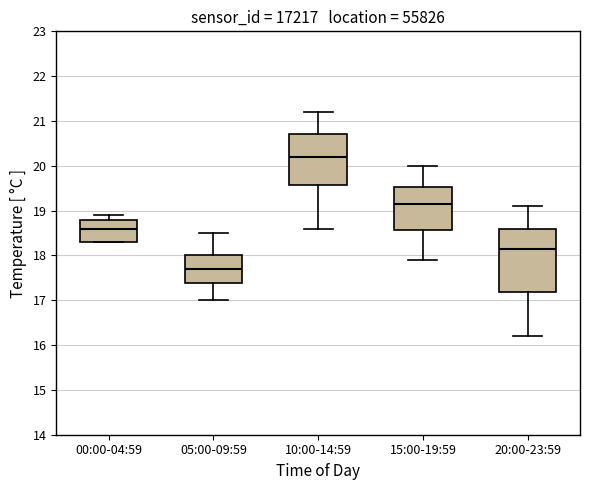

Reading left to right, read every box against the y-axis: the position of its median line, the range the box covers, and the ends of its whiskers. The values are not printed on the chart, so give them approximately, as read against the axis.

00:00-04:59: median 18.6, box 18.3 to 18.8, whiskers 18.3 to 18.9
05:00-09:59: median 17.7, box 17.4 to 18.0, whiskers 17.0 to 18.5
10:00-14:59: median 20.2, box 19.6 to 20.7, whiskers 18.6 to 21.2
15:00-19:59: median 19.2, box 18.6 to 19.5, whiskers 17.9 to 20.0
20:00-23:59: median 18.2, box 17.2 to 18.6, whiskers 16.2 to 19.1